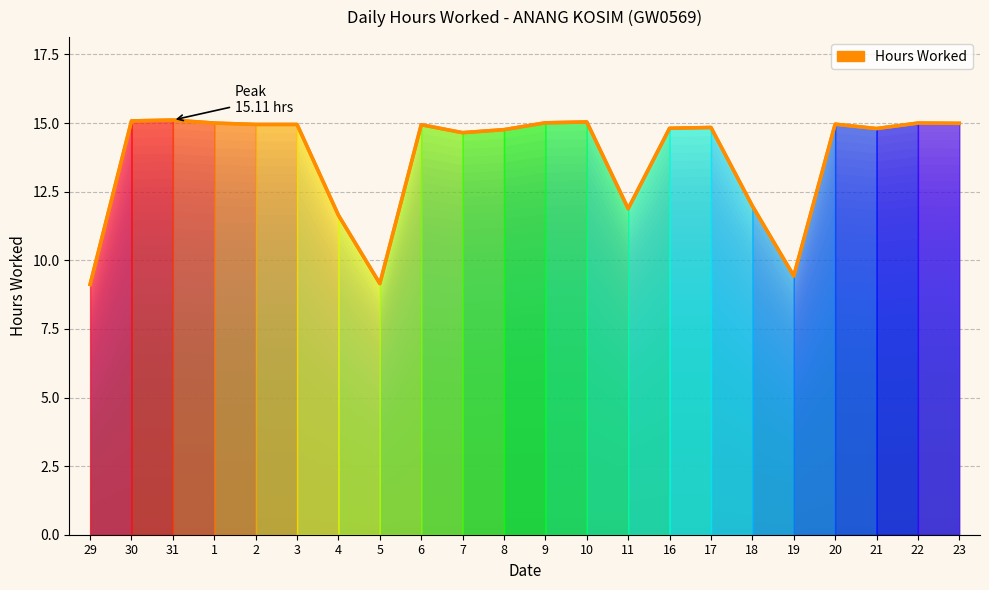

What is the ratio of the value at 10 to the value at 23?

1.0